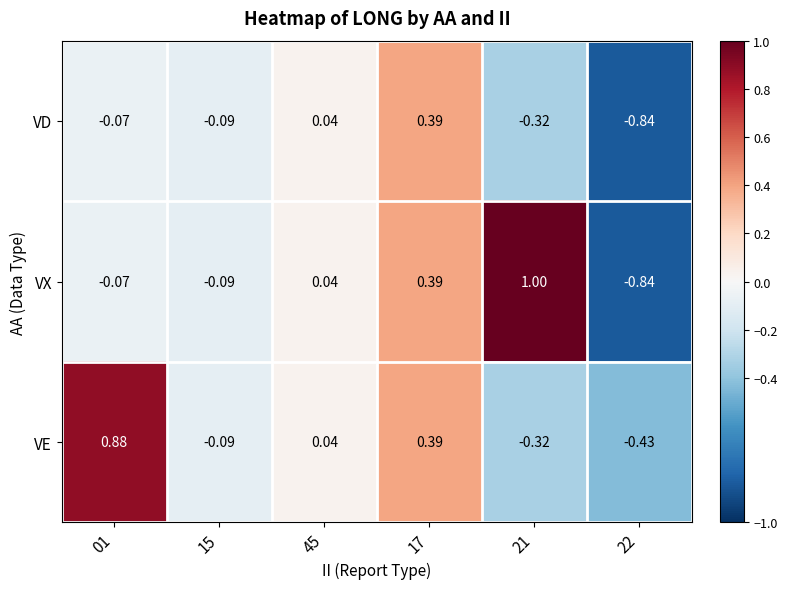

Rank the series by their maximum value, from lowest to highest.

VD, VE, VX